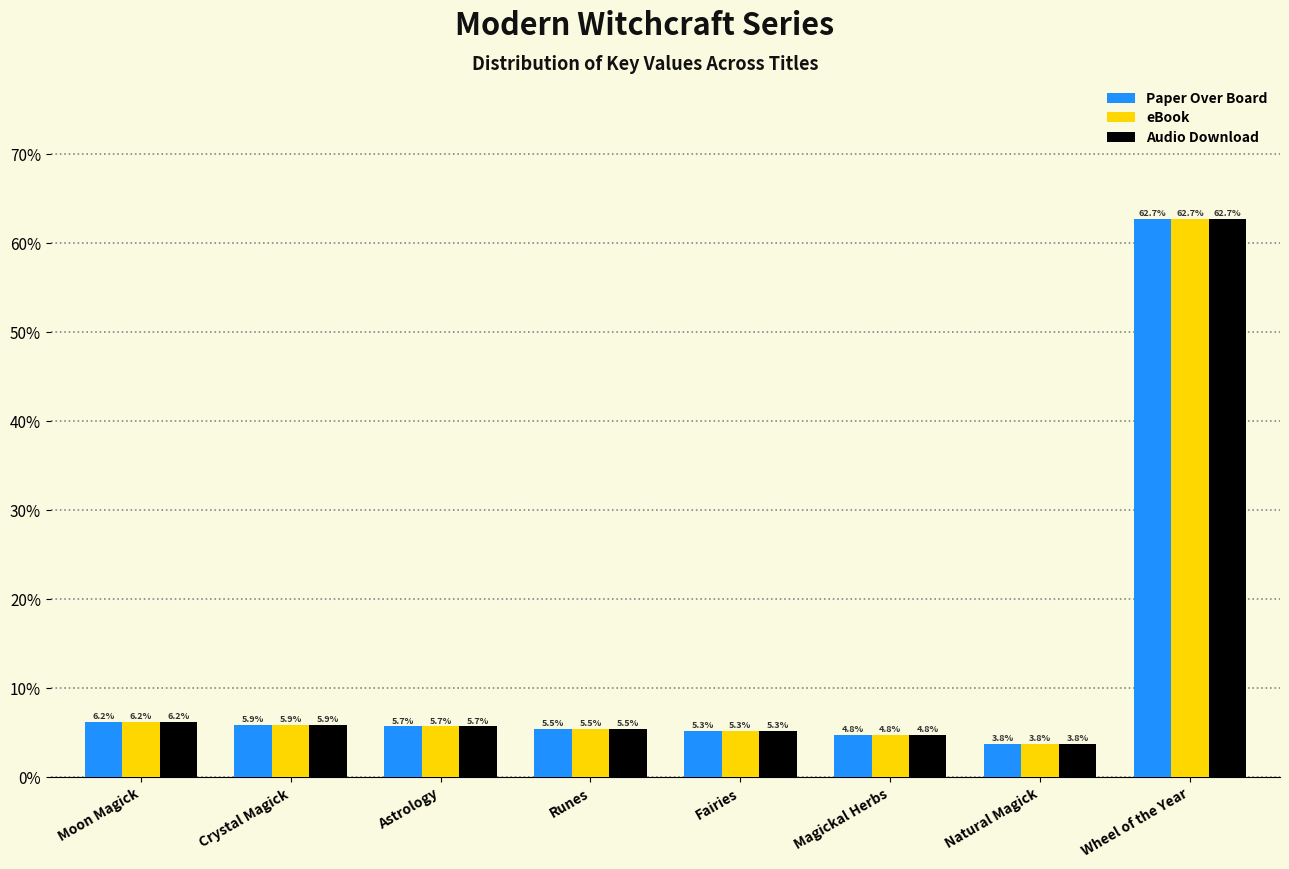

Reading right to left, list all the values displayed in this chart.

Paper Over Board: Wheel of the Year=62.7	Natural Magick=3.8	Magickal Herbs=4.8	Fairies=5.3	Runes=5.5	Astrology=5.7	Crystal Magick=5.9	Moon Magick=6.2
eBook: Wheel of the Year=62.7	Natural Magick=3.8	Magickal Herbs=4.8	Fairies=5.3	Runes=5.5	Astrology=5.7	Crystal Magick=5.9	Moon Magick=6.2
Audio Download: Wheel of the Year=62.7	Natural Magick=3.8	Magickal Herbs=4.8	Fairies=5.3	Runes=5.5	Astrology=5.7	Crystal Magick=5.9	Moon Magick=6.2